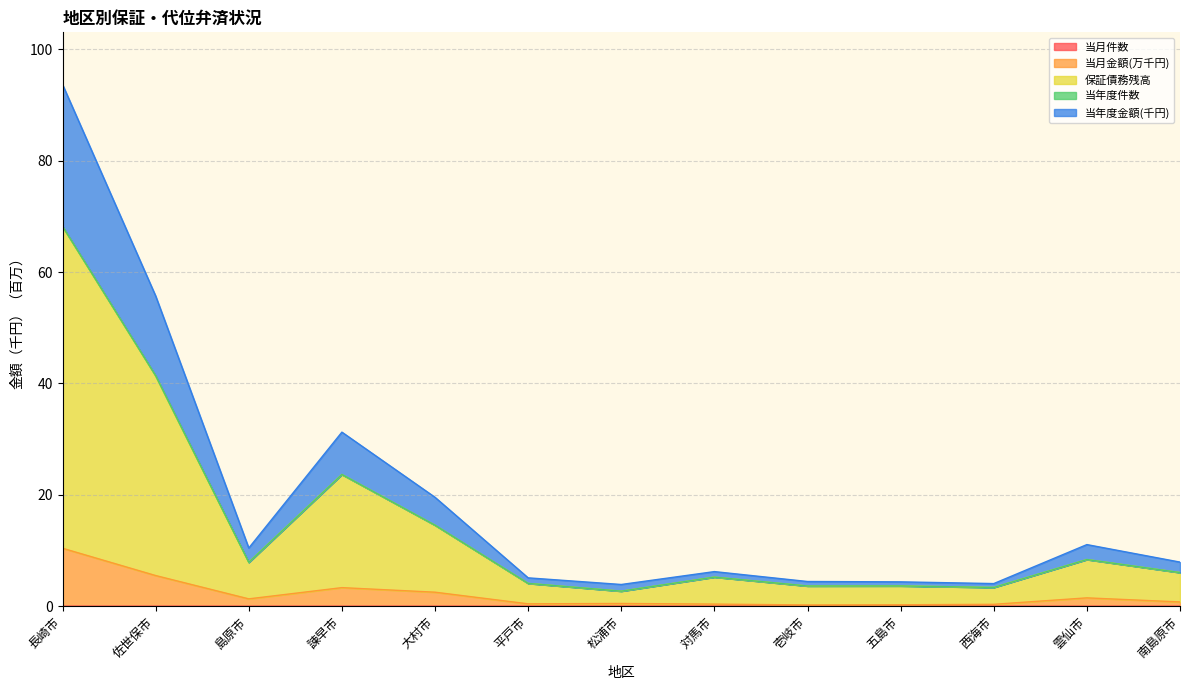

At which category is the sum across all series the highest?

長崎市